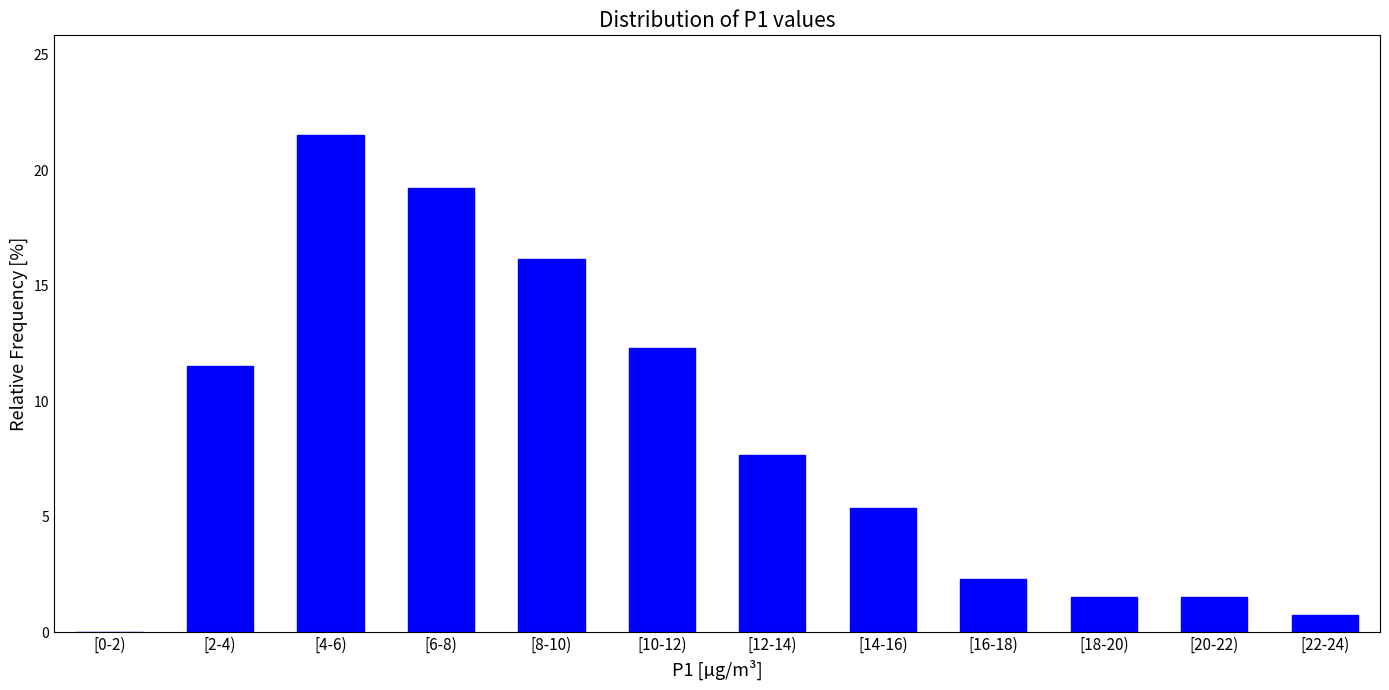

Reading right to left, what are all the values shown in this chart?

[22-24)=0.8	[20-22)=1.5	[18-20)=1.5	[16-18)=2.3	[14-16)=5.4	[12-14)=7.7	[10-12)=12.3	[8-10)=16.2	[6-8)=19.2	[4-6)=21.5	[2-4)=11.5	[0-2)=0.0